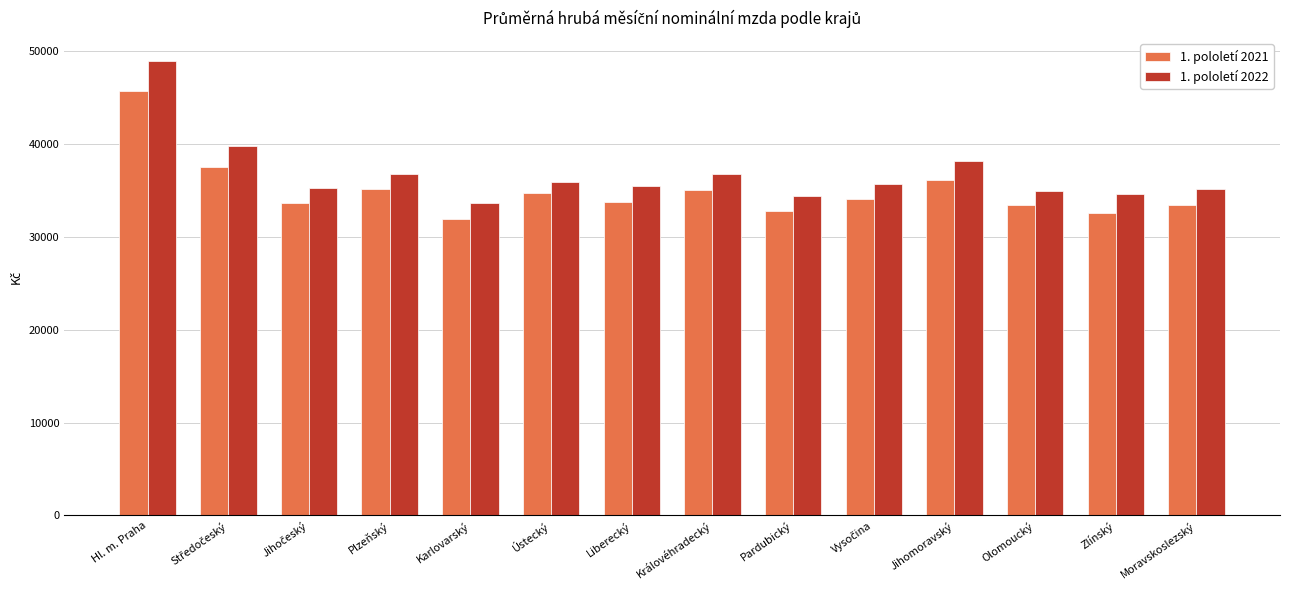

How many series are shown in this chart?

2